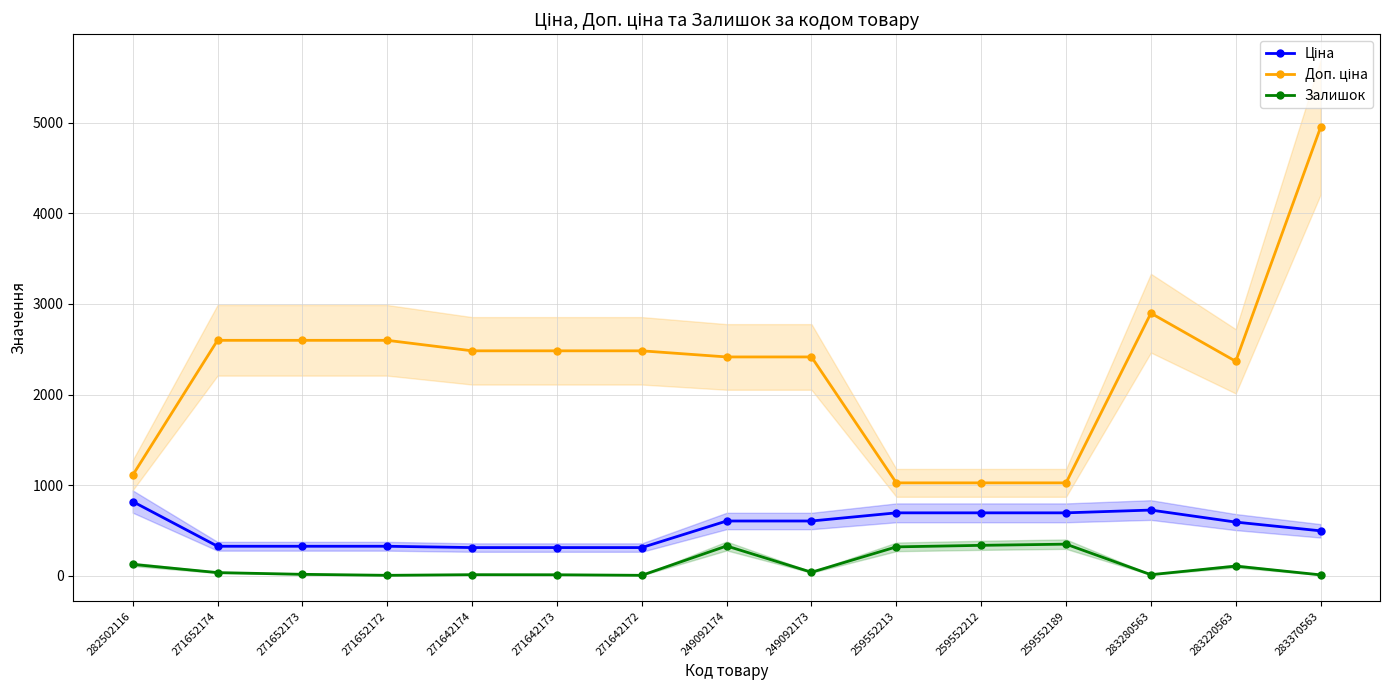

Rank the series by their maximum value, from highest to lowest.

Доп. ціна, Ціна, Залишок